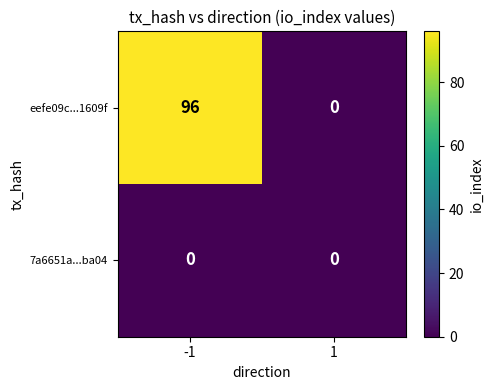

What is the sum of all eefe09c...1609f values?

96